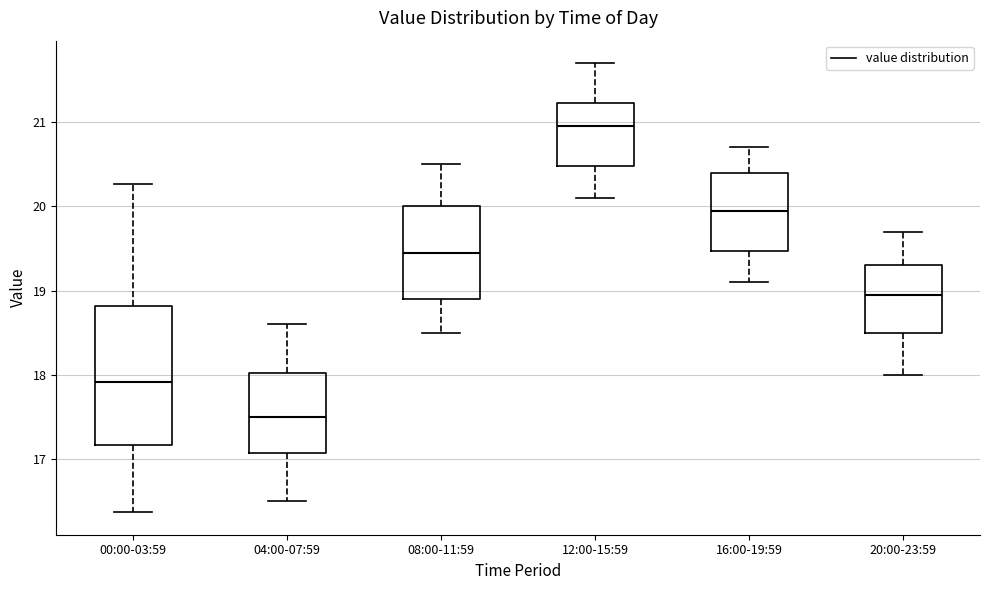

Comparing the boxes themselves (not the whiskers), which one is the tallest?

00:00-03:59